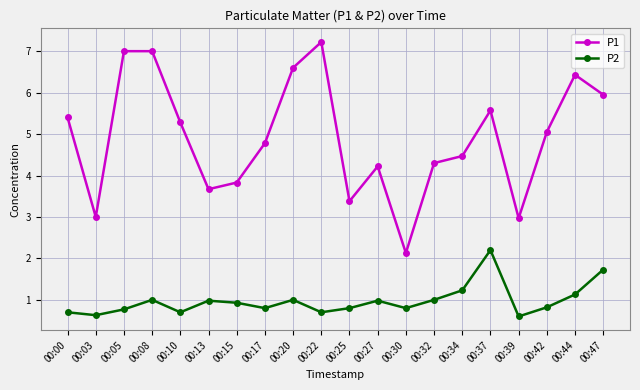

True or false: P1 and P2 intersect in this chart.

False